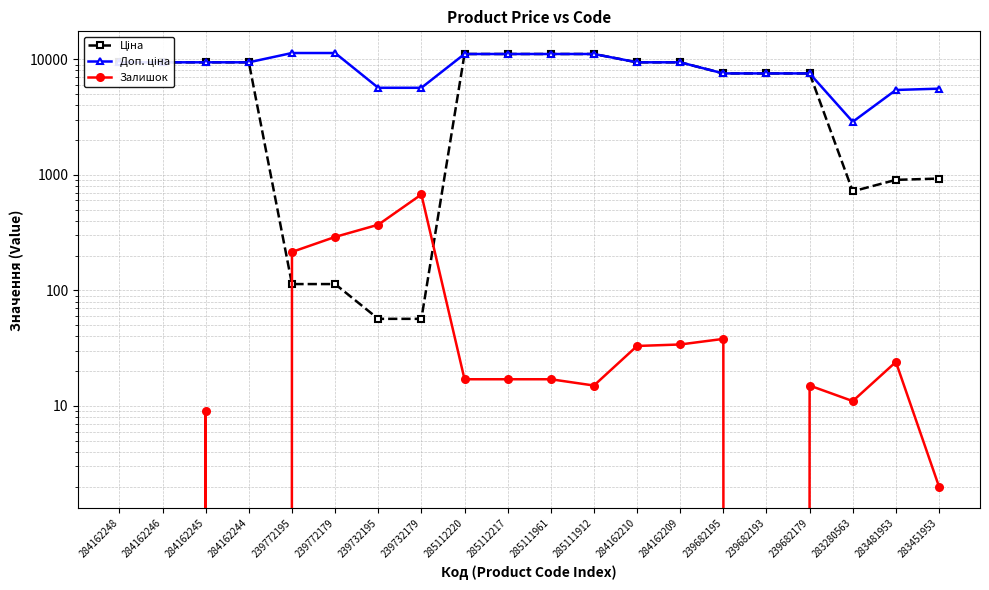

At 285111912, list the series in order from smallest to largest.

Залишок, Ціна, Доп. ціна